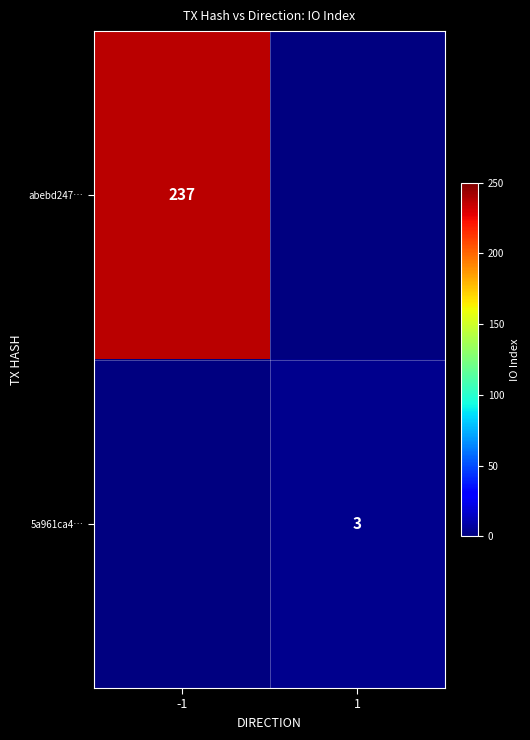

Is it true that abebd247… equals 123 at -1?

False